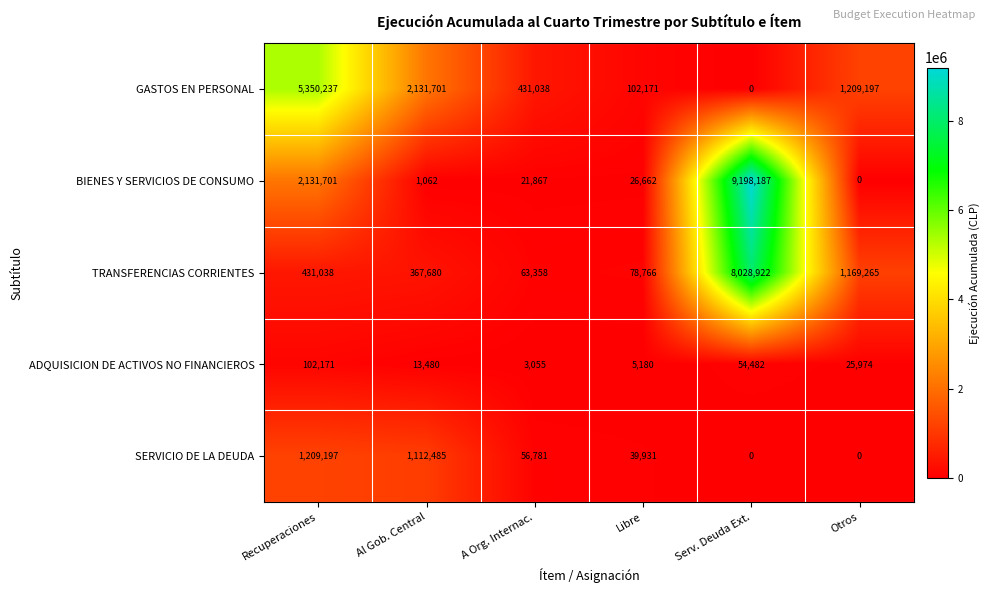

Is it true that BIENES Y SERVICIOS DE CONSUMO equals 2131701 at Recuperaciones?

True